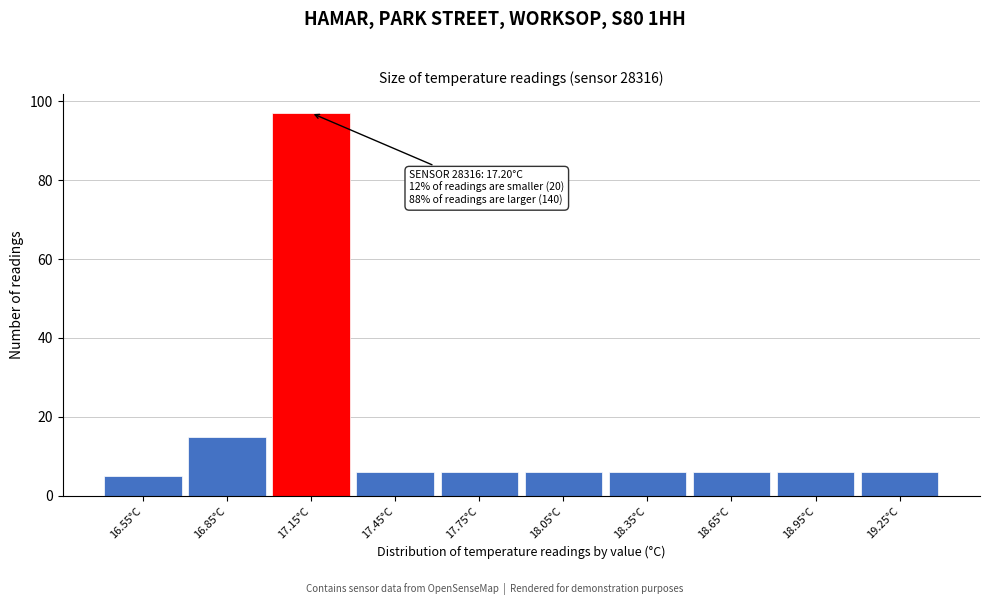

Reading left to right, list all the values displayed in this chart.

5	15	97	6	6	6	6	6	6	6